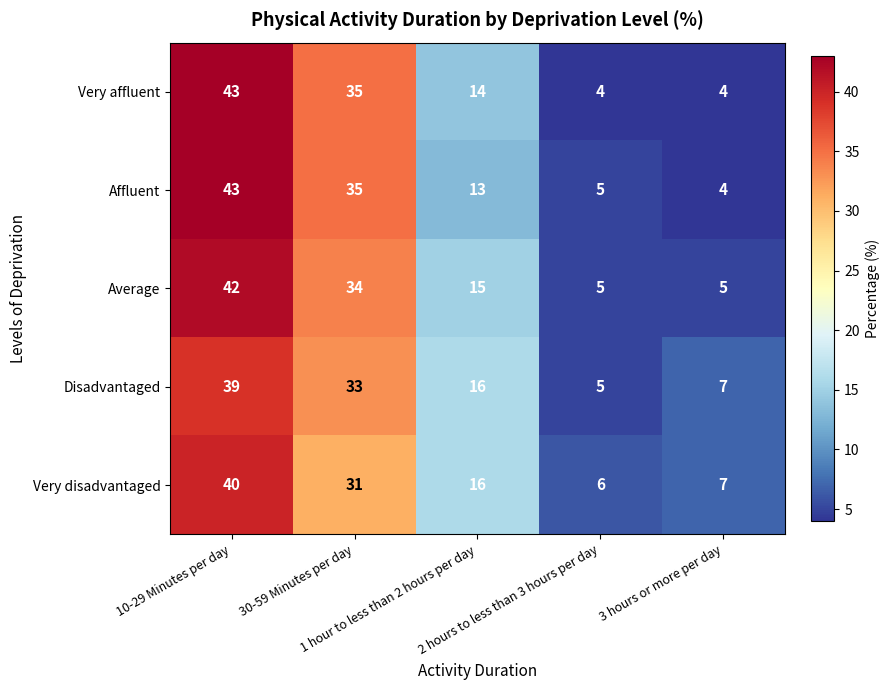

What is the difference between the maximum and second lowest values in the Affluent series?

38